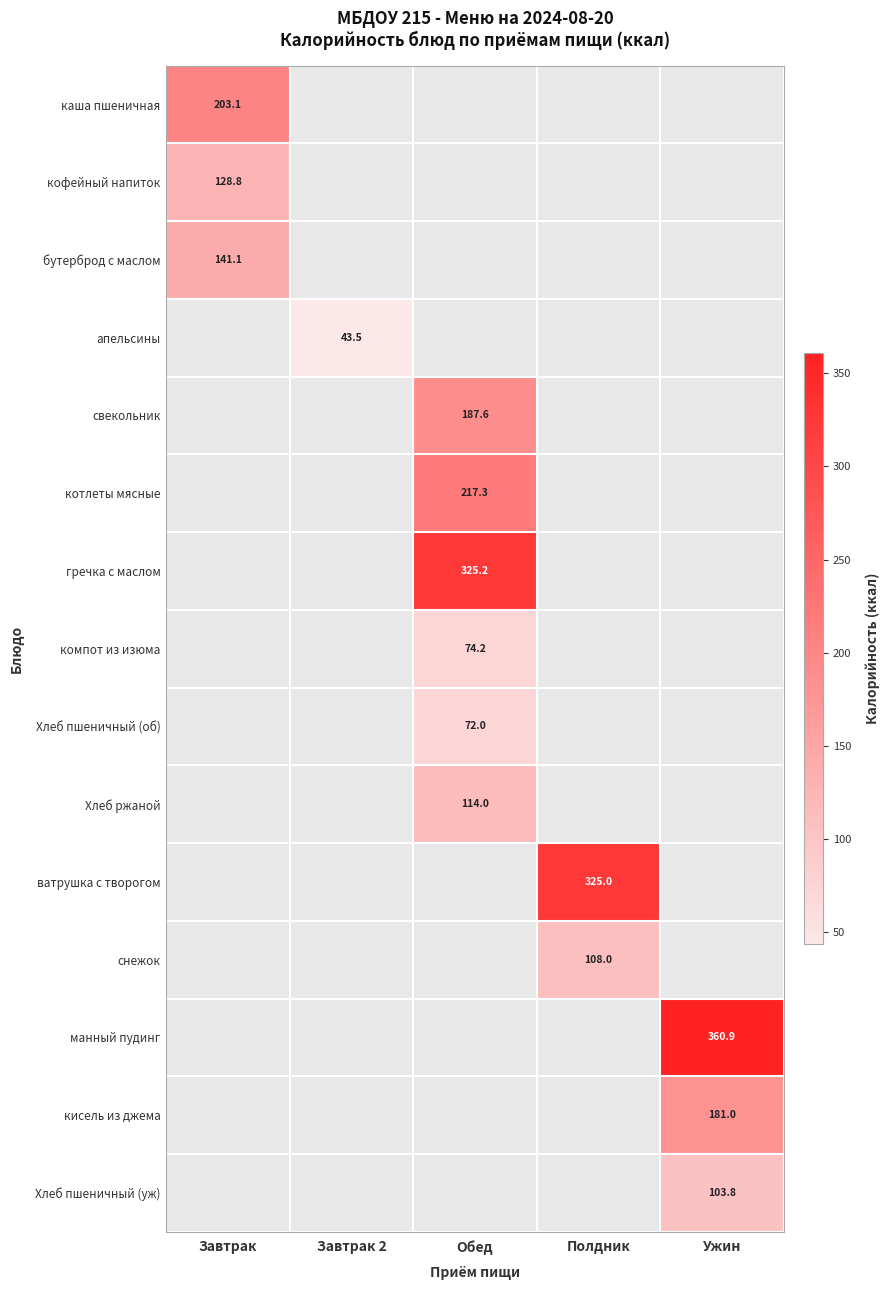

True or false: Хлеб пшеничный (уж) has a value of 158.4 at Ужин.

False